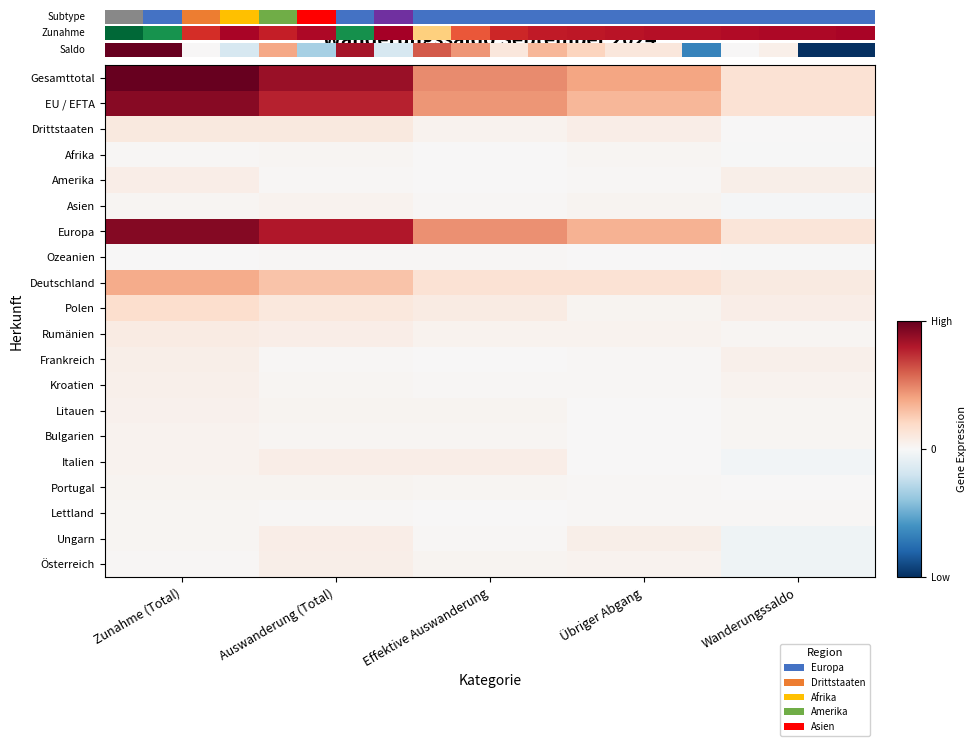

Is it true that Drittstaaten equals 5 at Übriger Abgang?

False